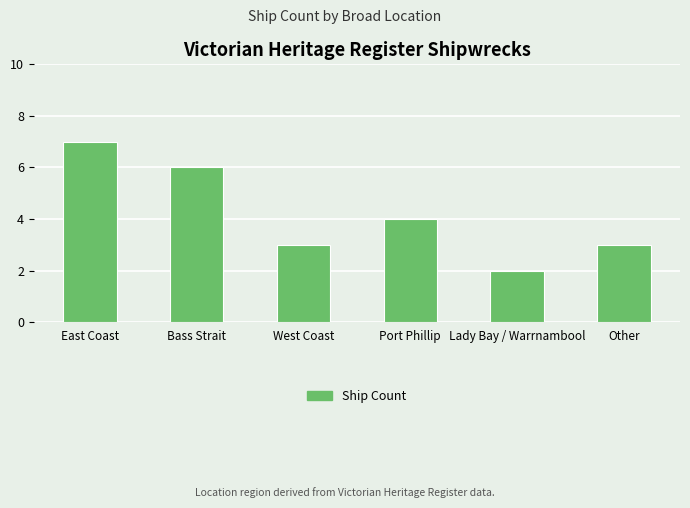

How many values are below 4?

3